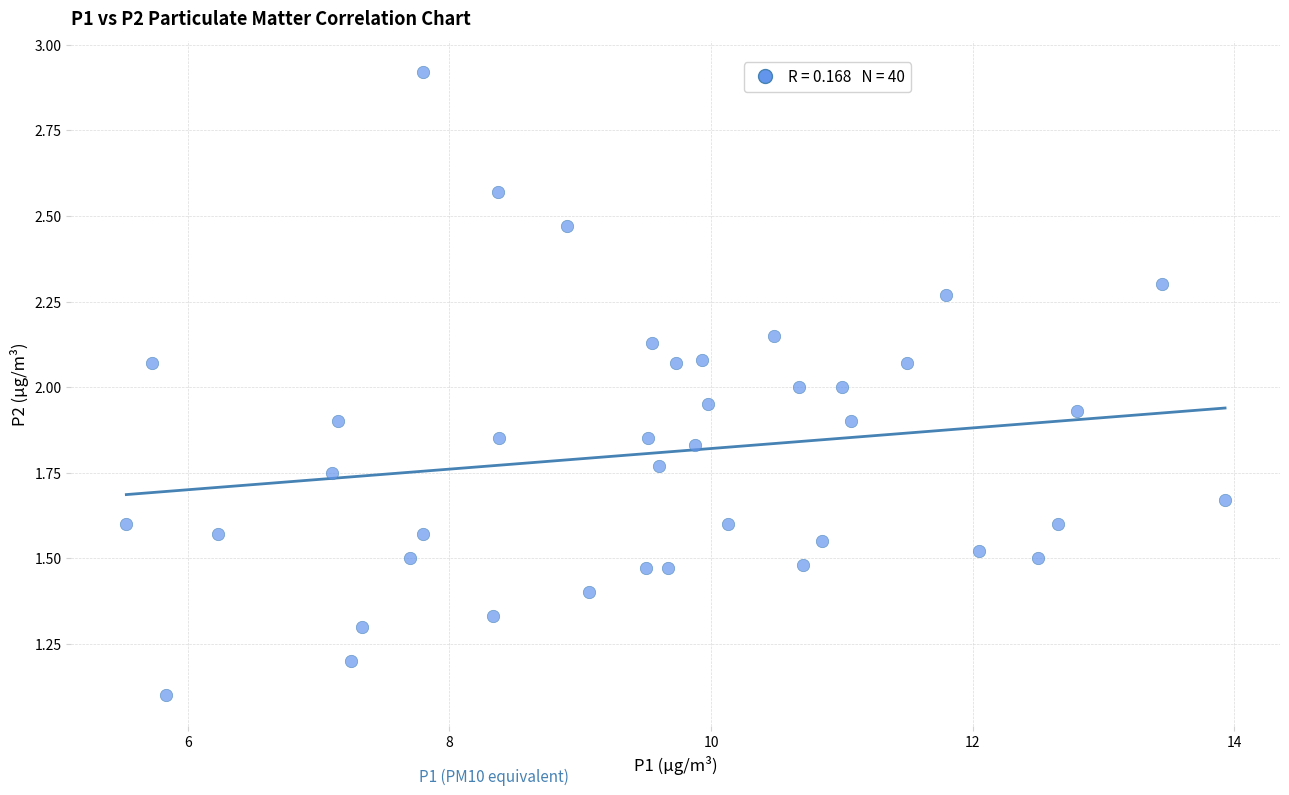

What is the range of X values (max minus min)?

8.4